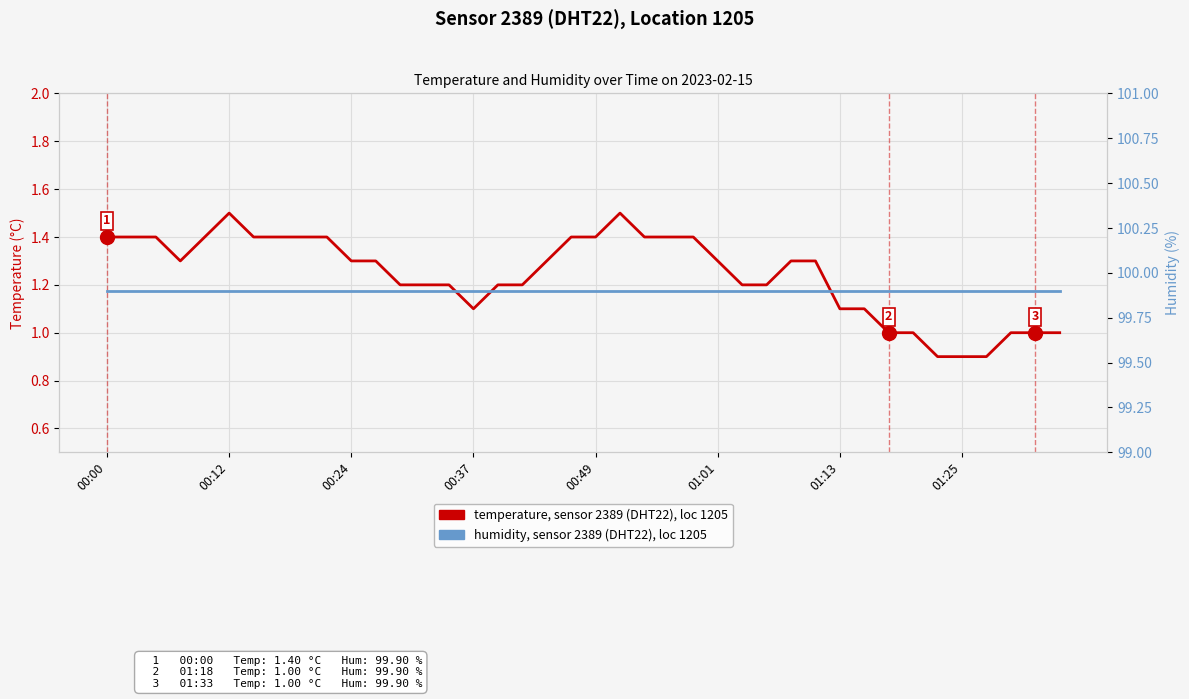

Rank the series by their maximum value, from lowest to highest.

temperature (°C), humidity (%)